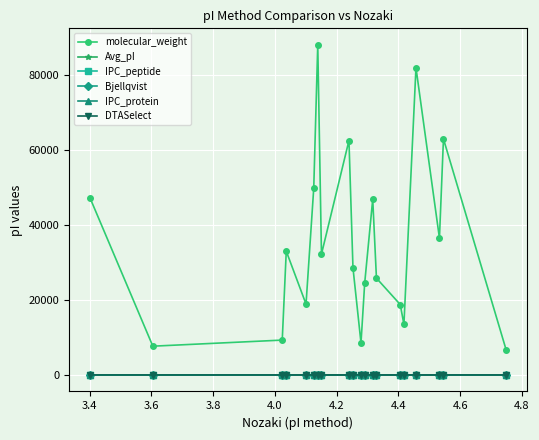

At how many categories does at least one series exceed 14814?

15